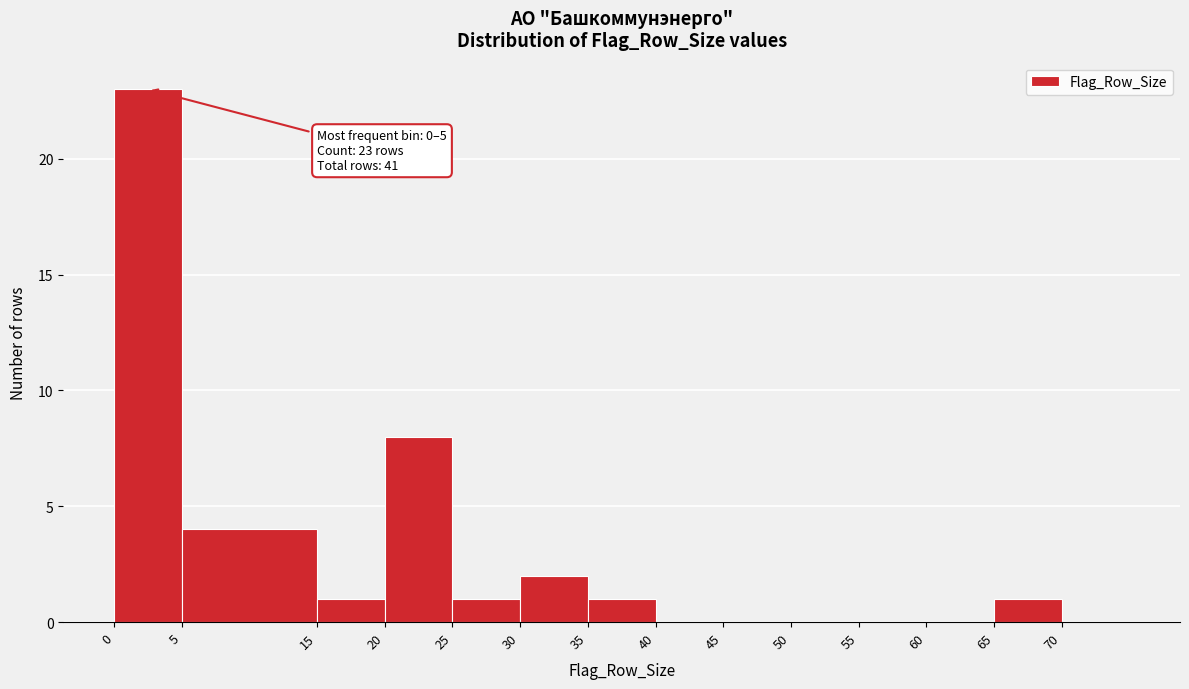

Which range on the x-axis has the tallest bar?

0 to 5